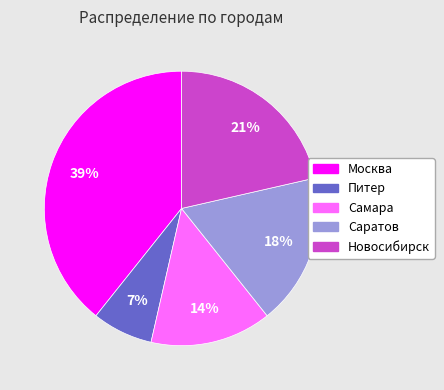

Is it true that Саратов is 18% of the pie?

True